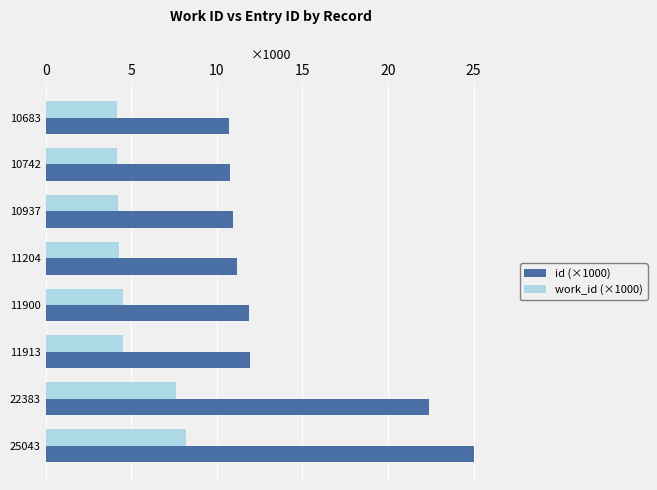

Rank the series by their average value, from lowest to highest.

work_id (×1000), id (×1000)